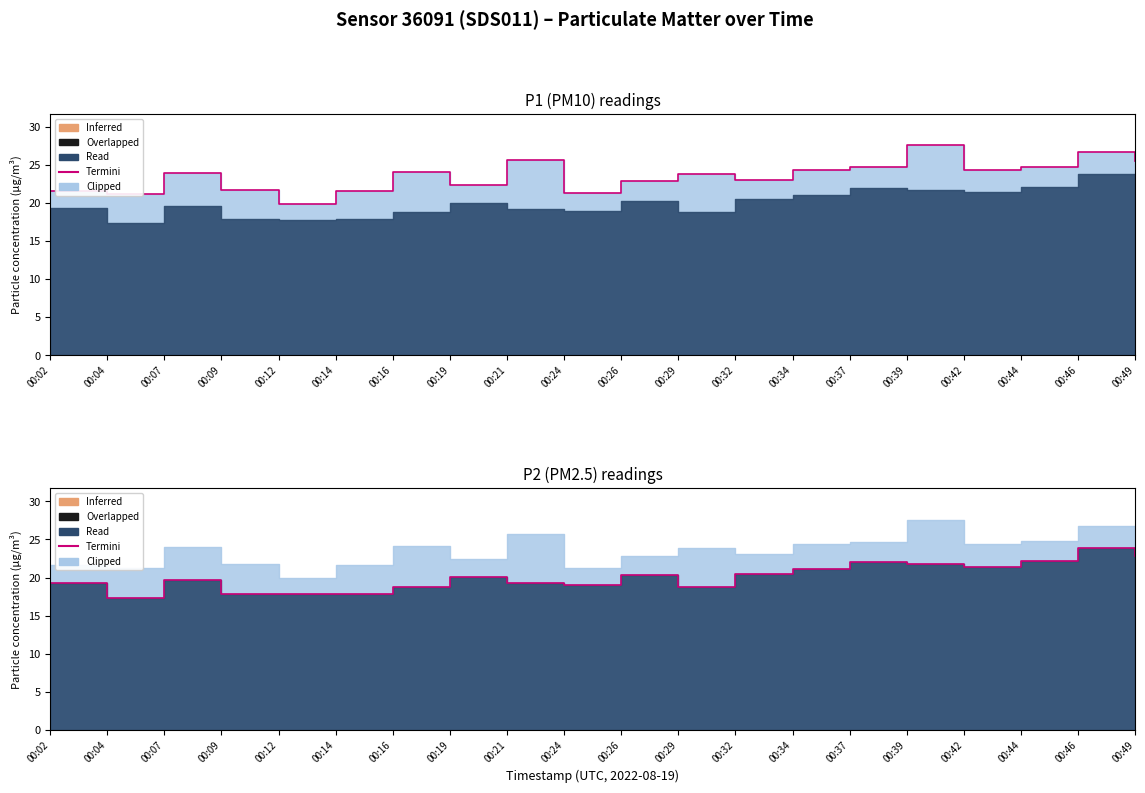

True or false: there are more than 1 points higher than both neighbors.

True